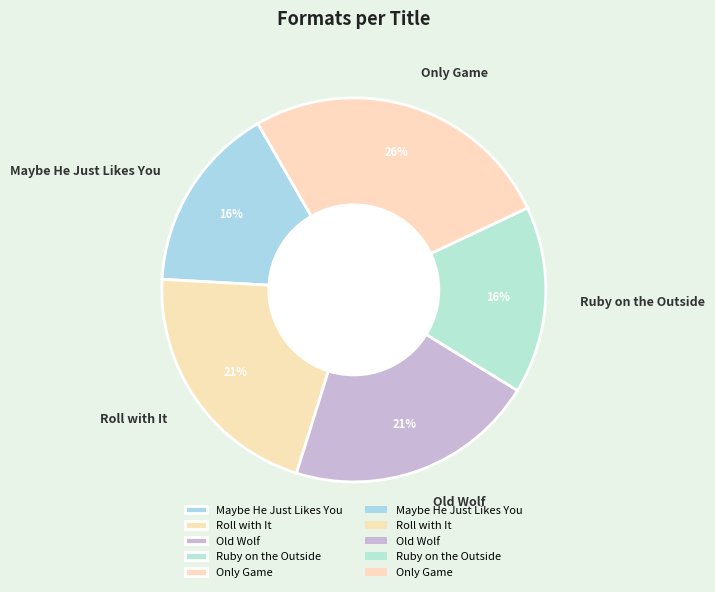

What percentage is the Maybe He Just Likes You slice, to the nearest percent?

16%